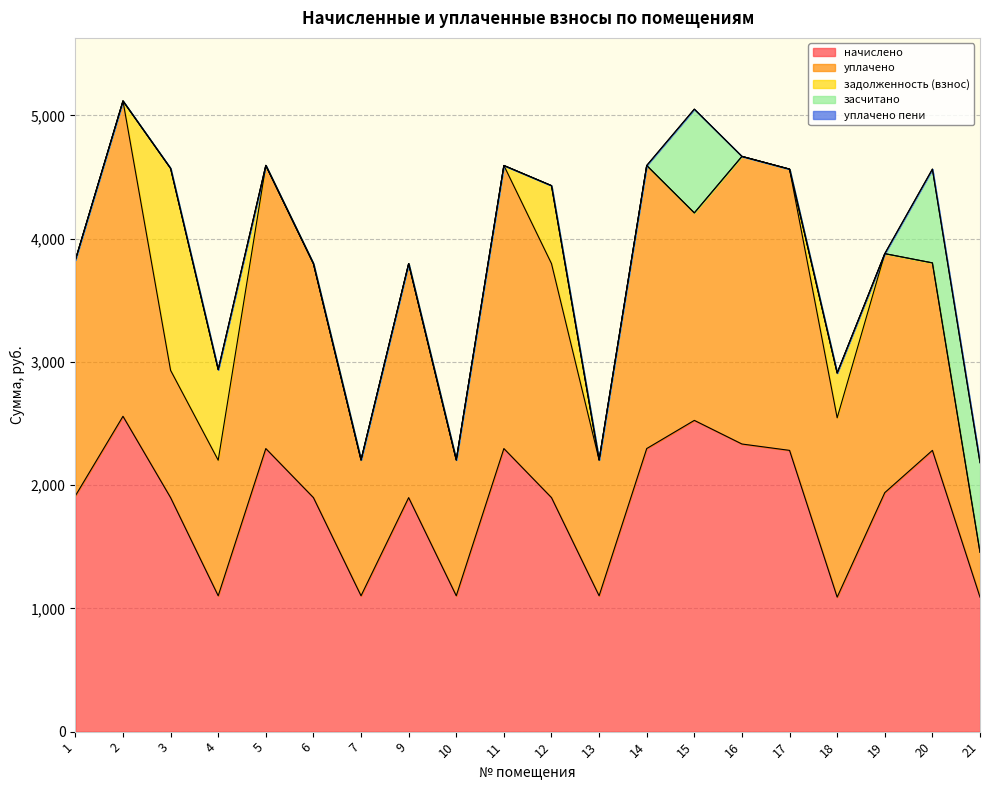

The уплачено series shows 1102.4 at 13. True or false?

True